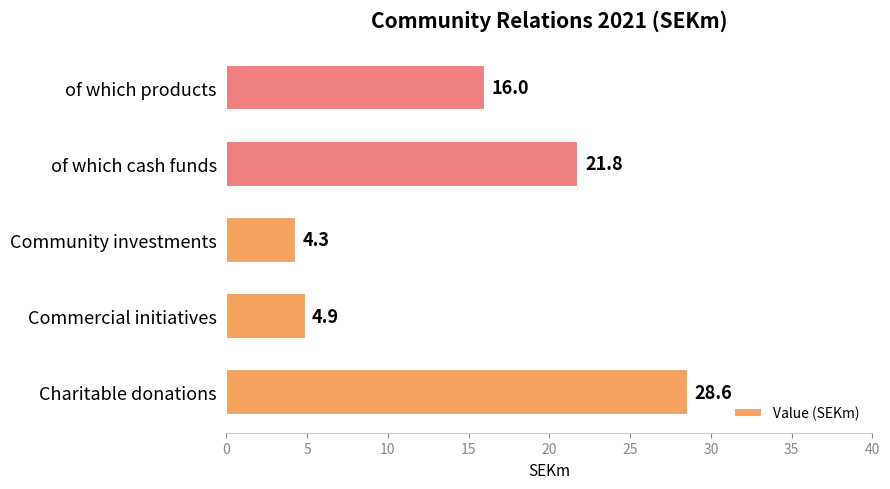

What is the smallest value displayed?

4.3